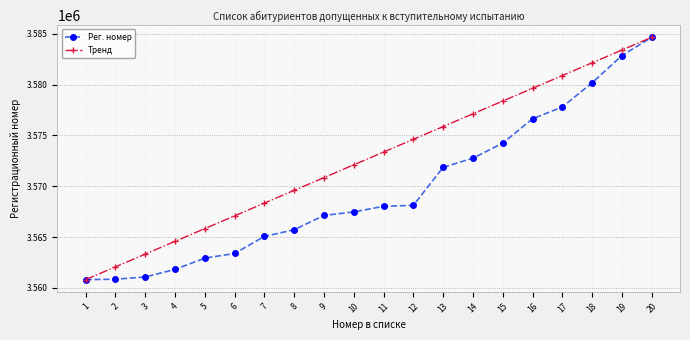

How many series are shown in this chart?

2